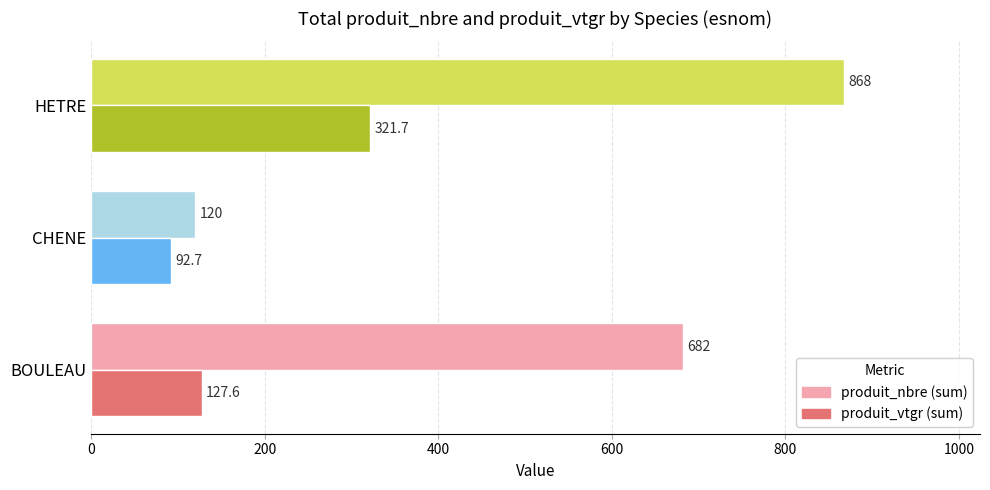

At which category is the sum across all series the highest?

HETRE